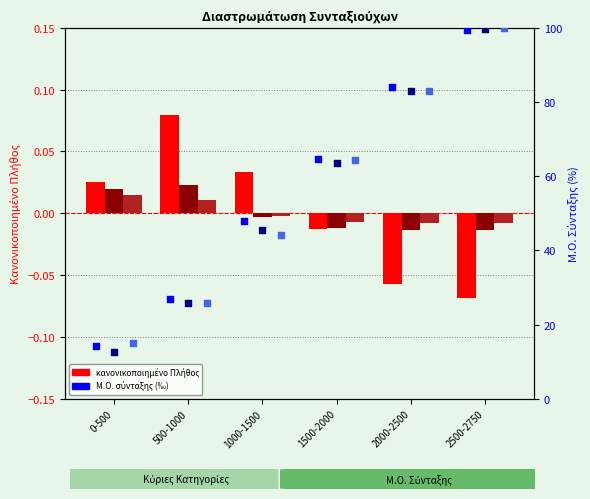

What is the total value across all series at 1500-2000?

192.7